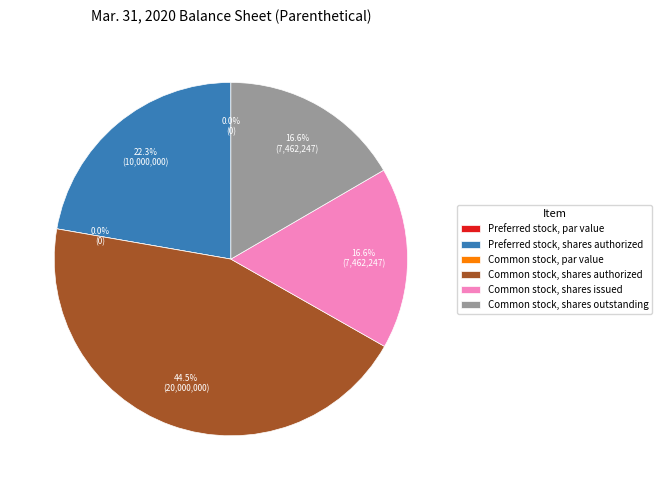

Is there a majority slice in this chart?

No